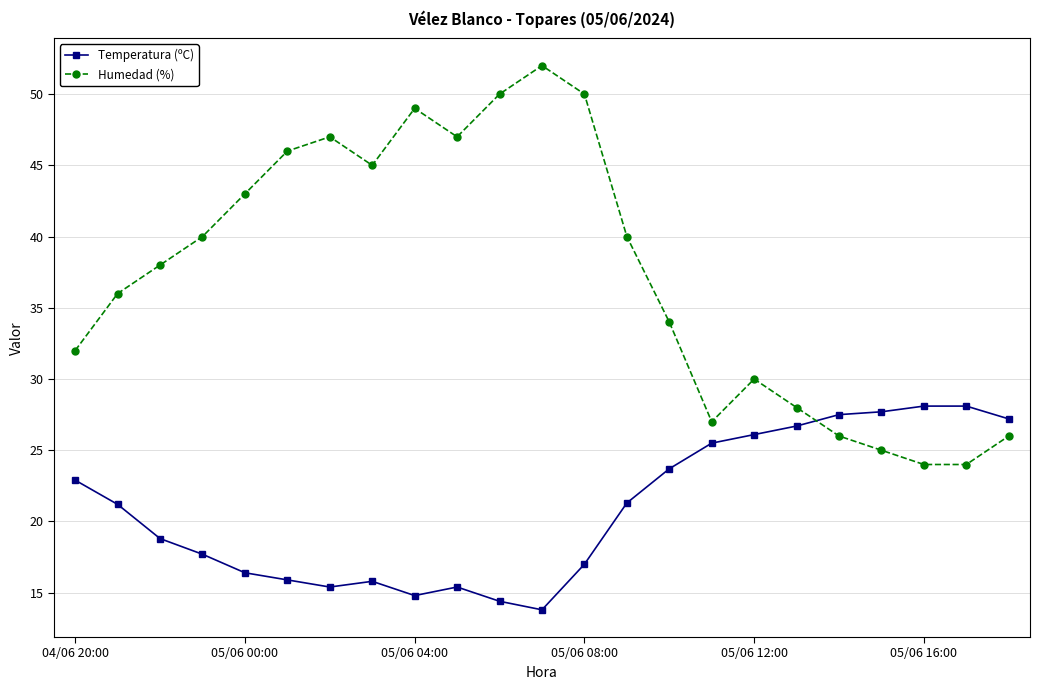

List the series in order of their overall mean, lowest first.

Temperatura (ºC), Humedad (%)